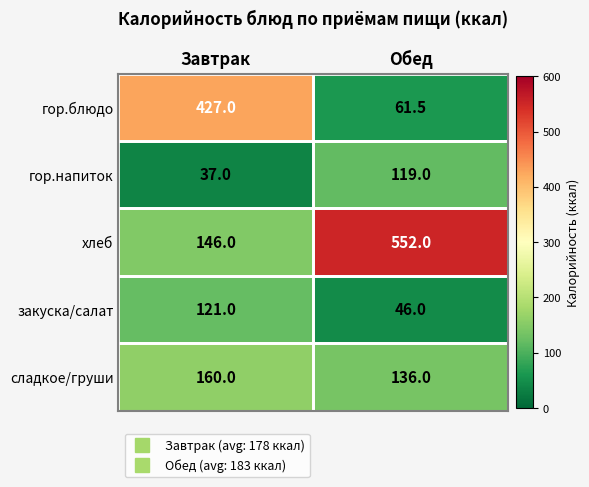

The закуска/салат series shows 84.6 at Завтрак. True or false?

False